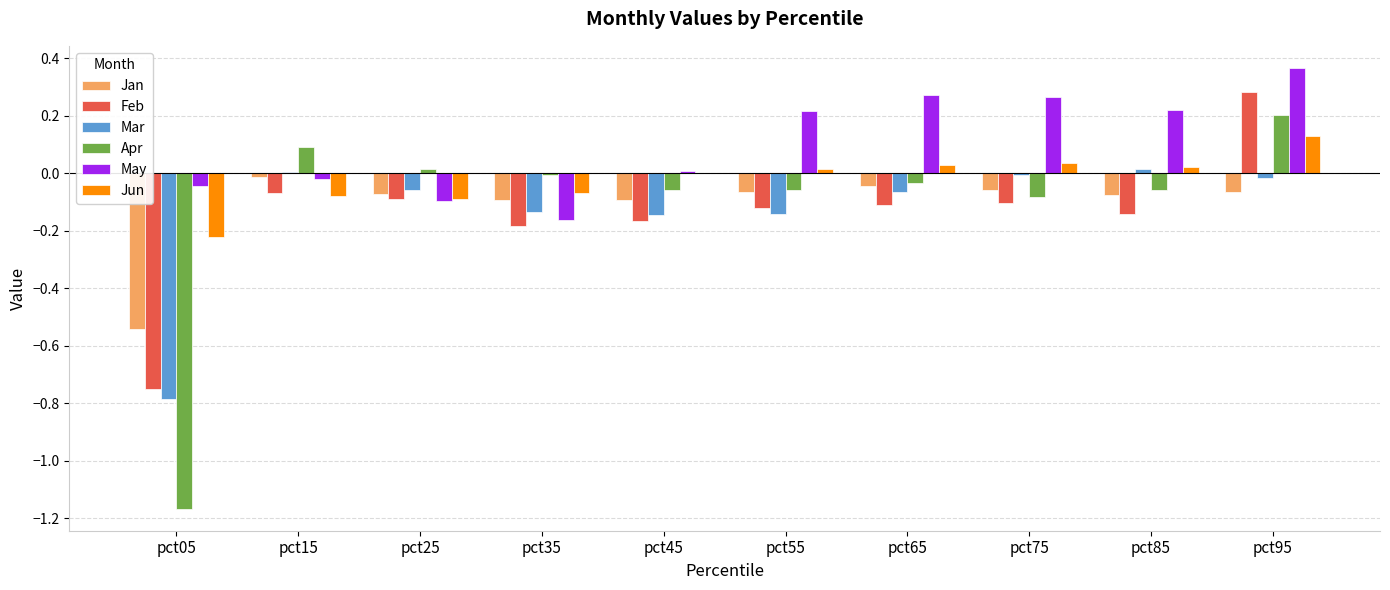

Is it true that Jun equals 0.2 at pct95?

False